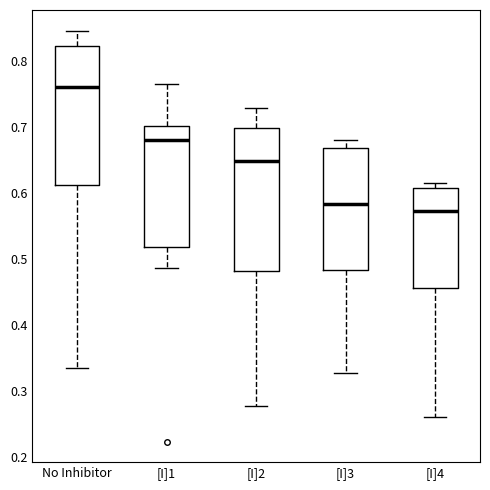

Reading left to right, transcribe this box plot: for each box, give where its median line is, the range the box spans, and where its two whiskers end, as read against the y-axis. The values are not printed on the chart, so give them approximately, as read against the axis.

No Inhibitor: median 0.76, box 0.61 to 0.82, whiskers 0.33 to 0.85
[I]1: median 0.68, box 0.52 to 0.70, whiskers 0.49 to 0.76
[I]2: median 0.65, box 0.48 to 0.70, whiskers 0.28 to 0.73
[I]3: median 0.58, box 0.48 to 0.67, whiskers 0.33 to 0.68
[I]4: median 0.57, box 0.46 to 0.61, whiskers 0.26 to 0.61 (just above the box's upper edge)